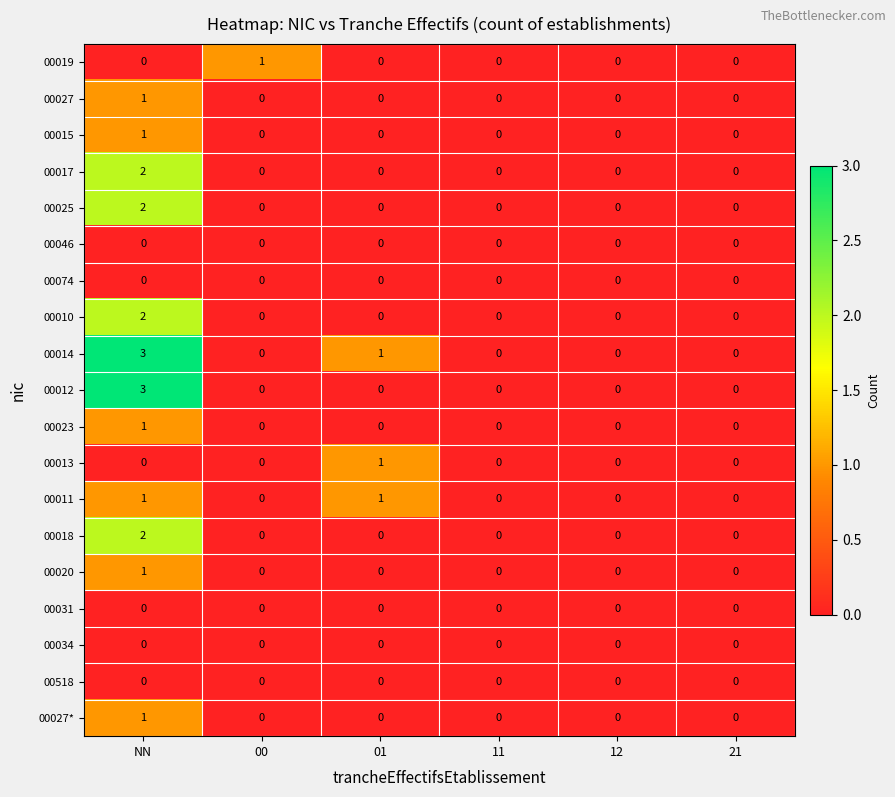

Which series has the largest total across all categories?

00014